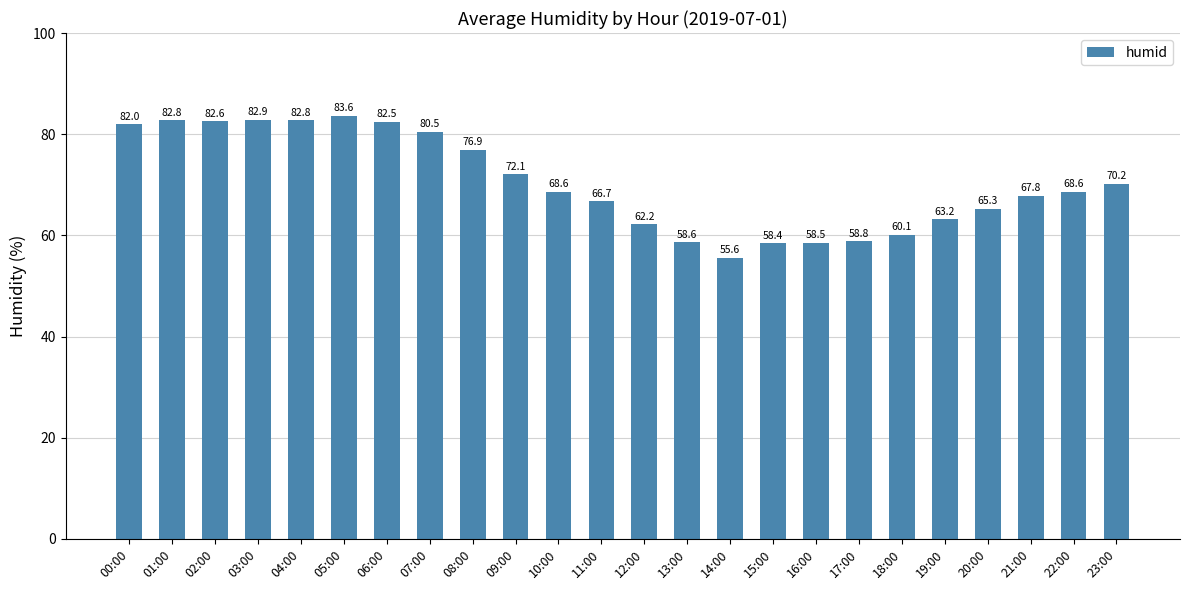

What is the difference between the maximum and minimum values?

28.0